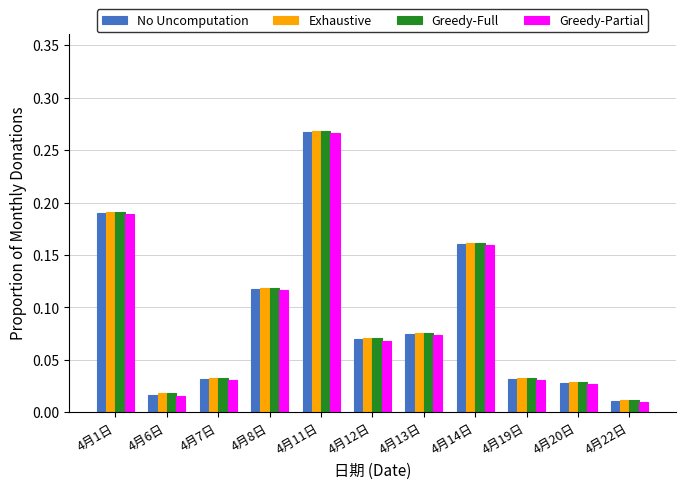

What is the label of the 2nd bar from the right?

4月20日